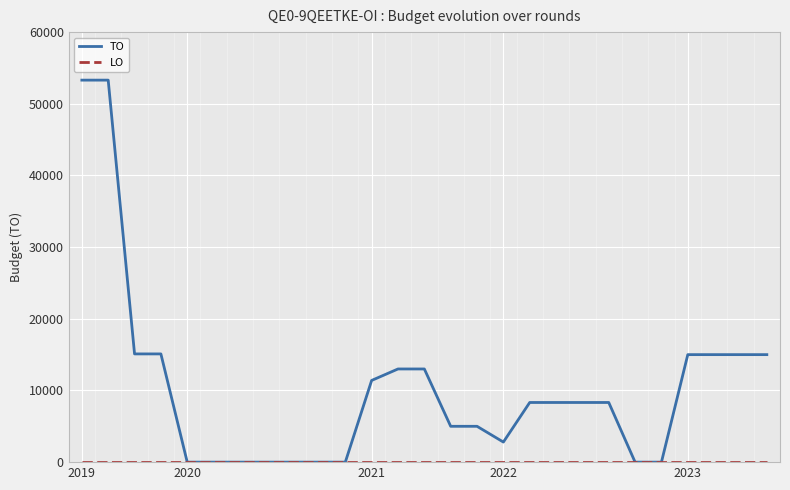

What is the highest value of the TO series?

53300